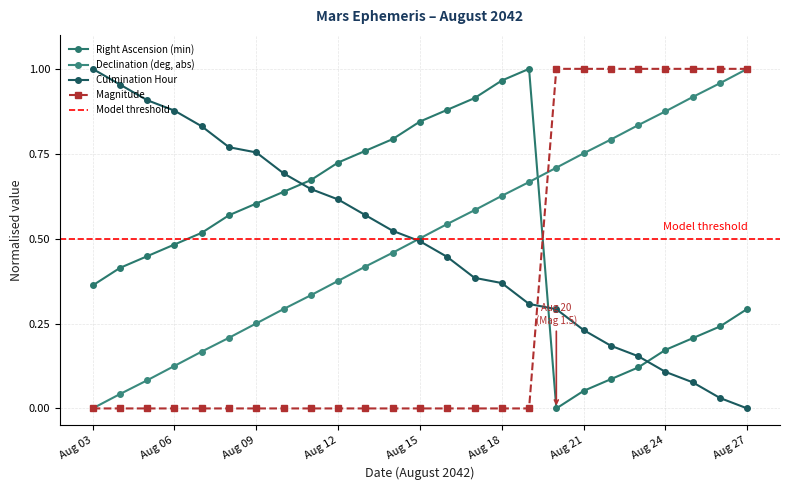

What is the average value of the Magnitude series?

0.3